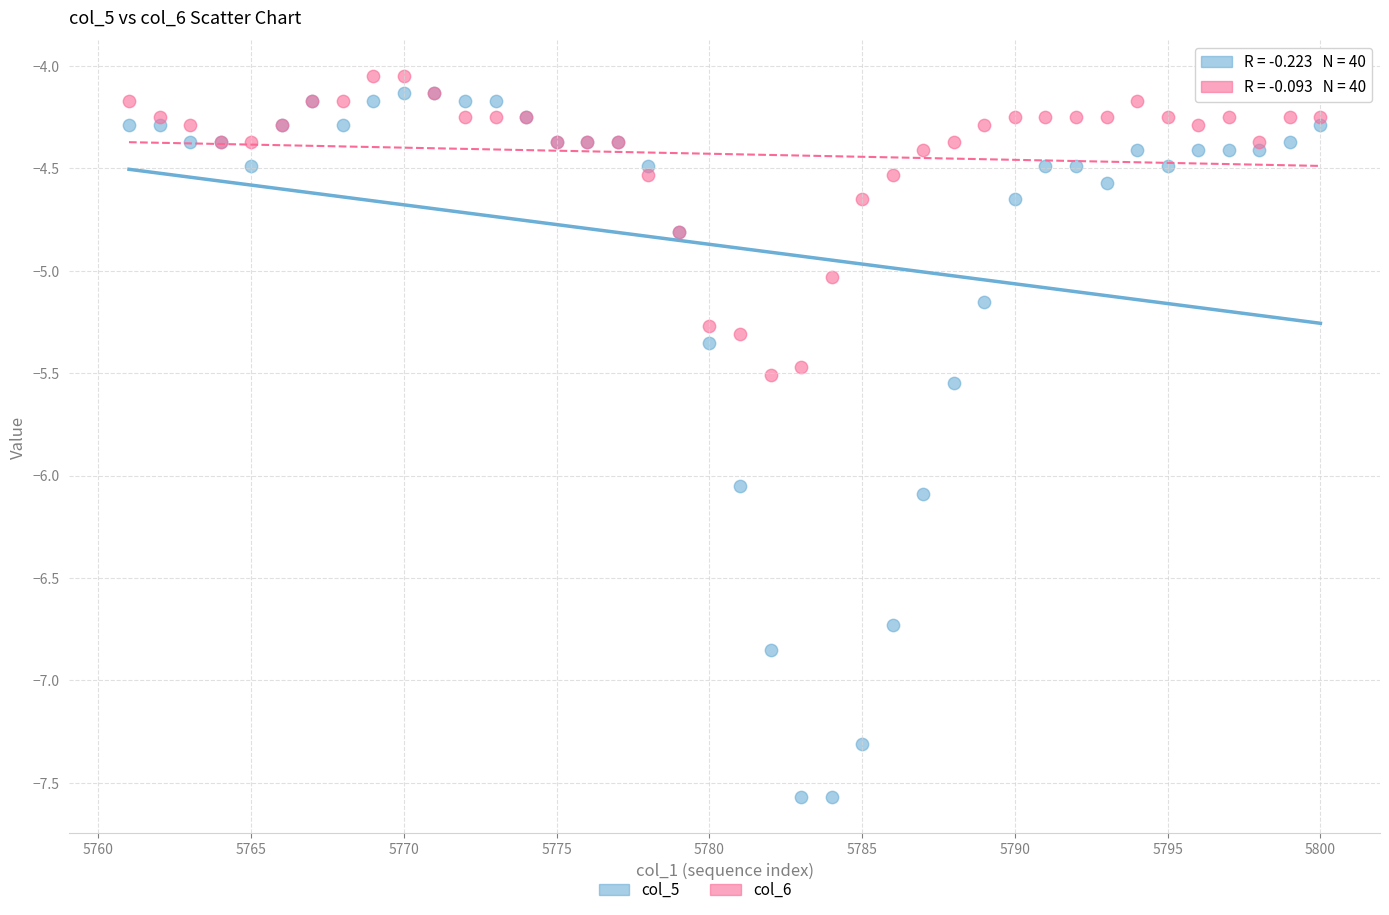

What is the X range (max minus min) for the scatter plot?

39.0